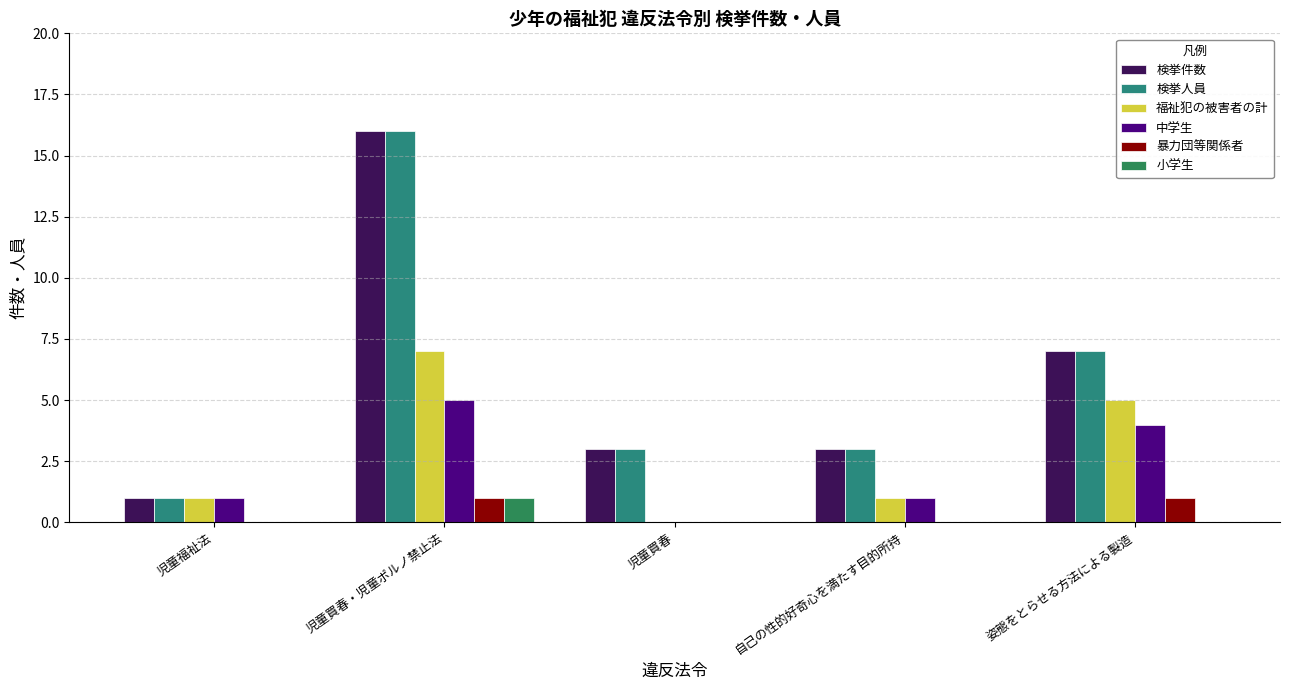

The 検挙人員 series shows 5 at 児童買春・児童ポルノ禁止法. True or false?

False